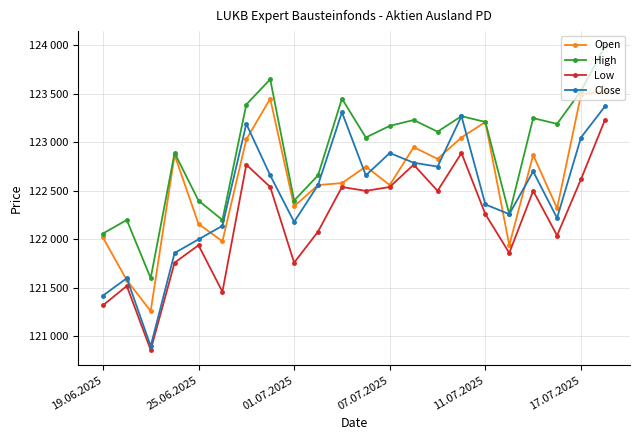

At how many categories does at least one series exceed 122365?

17